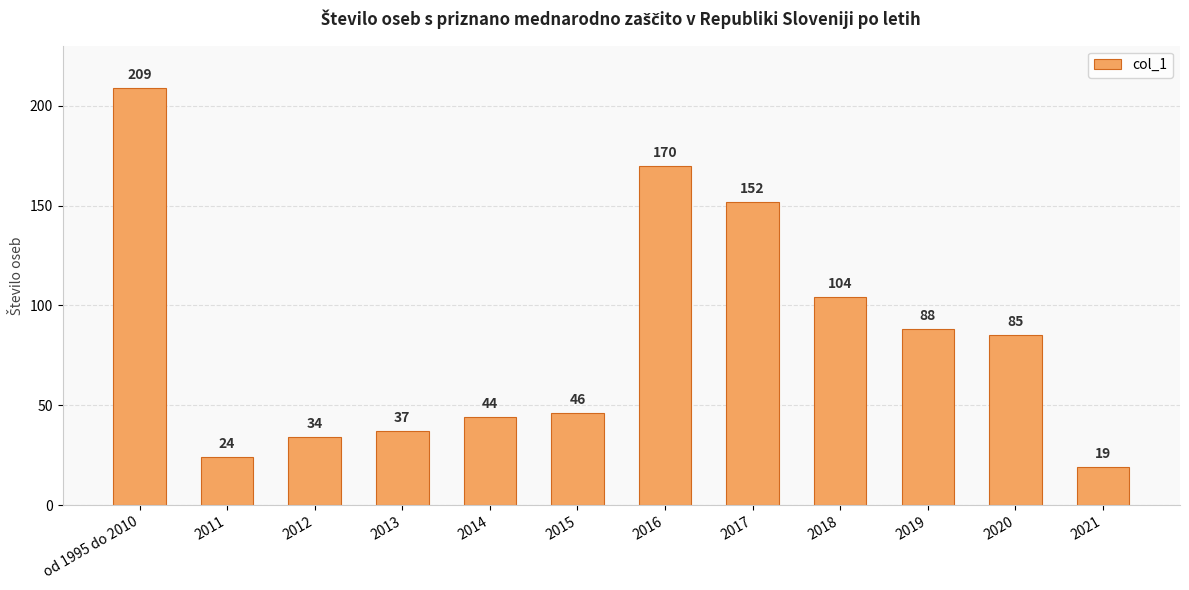

What value does the data have at 2014, to the nearest 5?

45